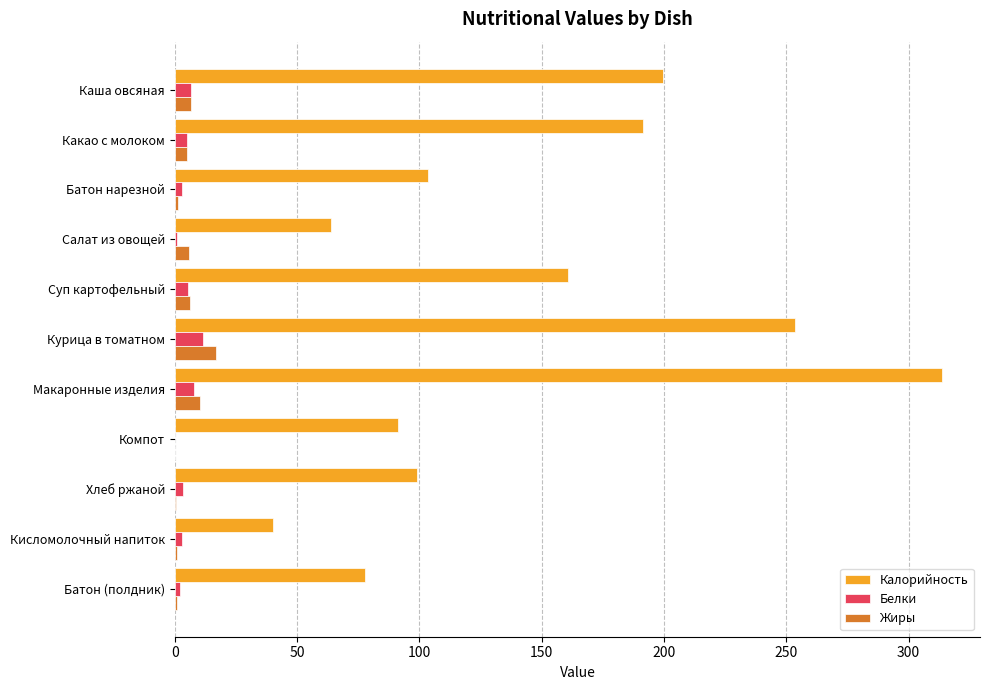

What is the sum of all Жиры values?

54.1